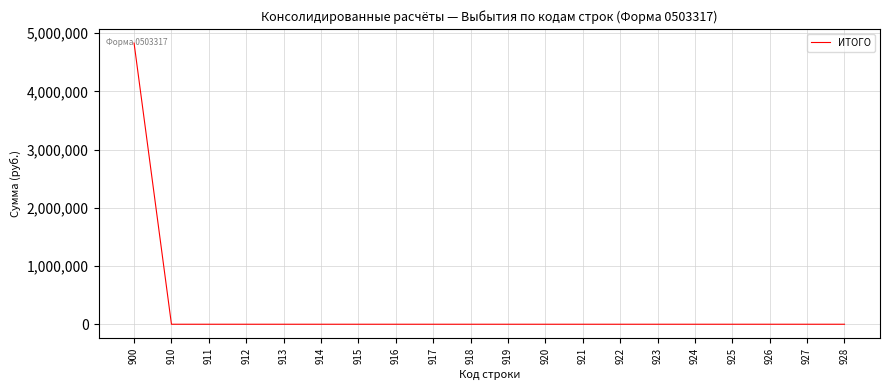

True or false: the data shows 2410470 at 919.

False